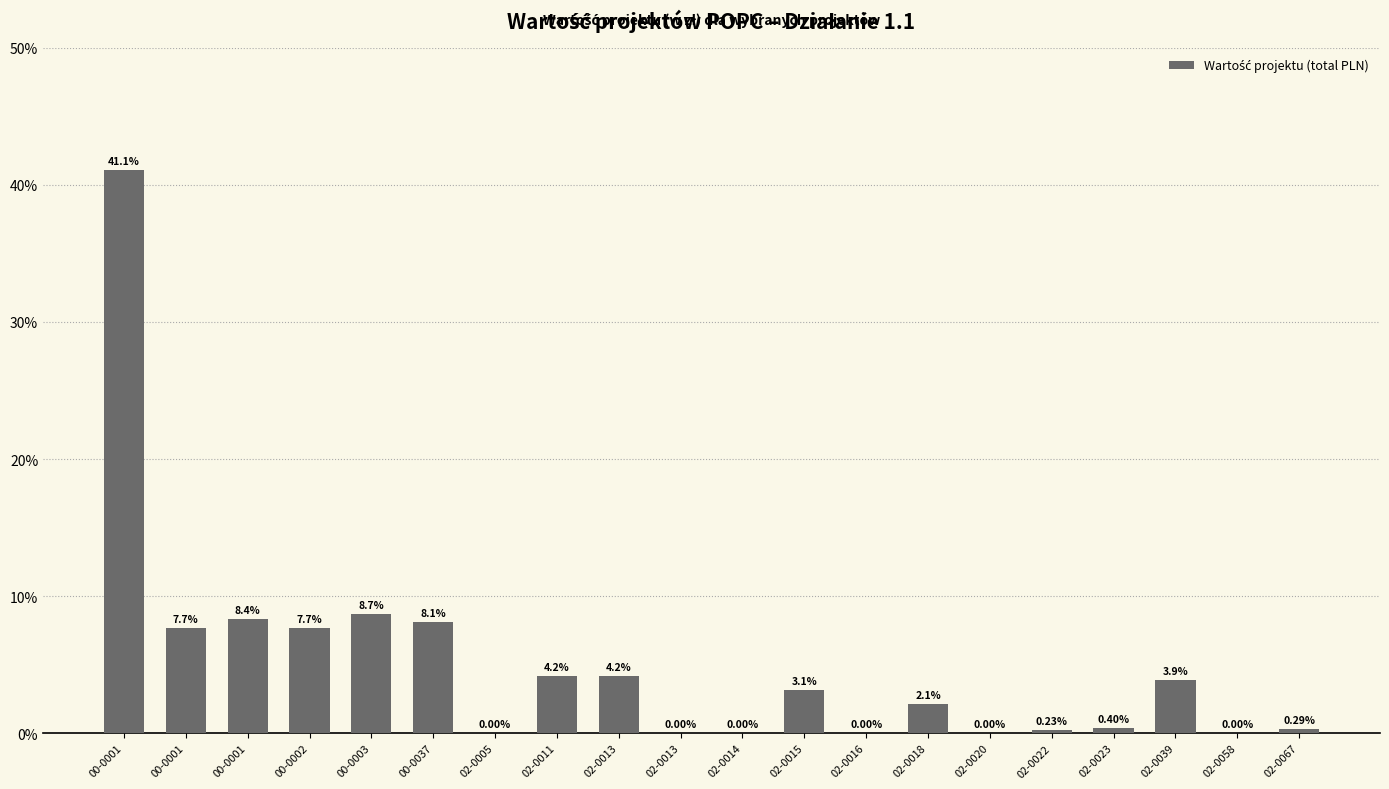

Count the number of values greater than 3.

10